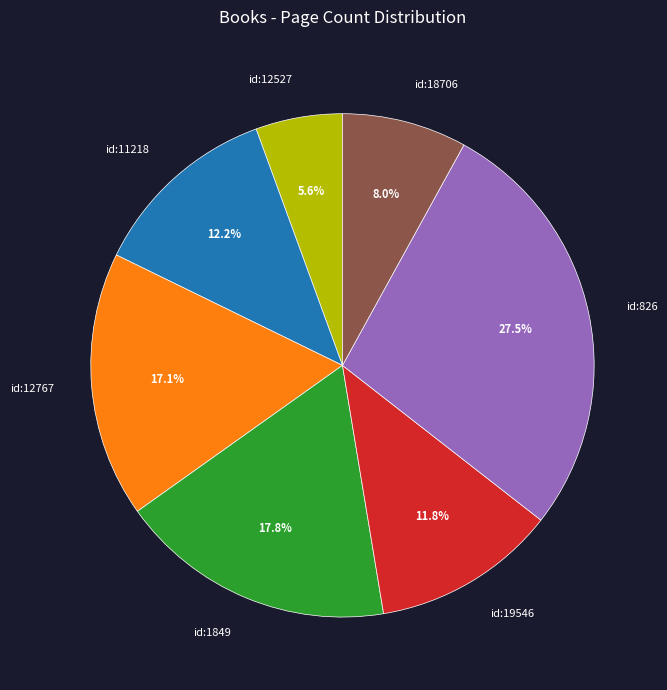

Does id:11218 represent more than half of the total?

No